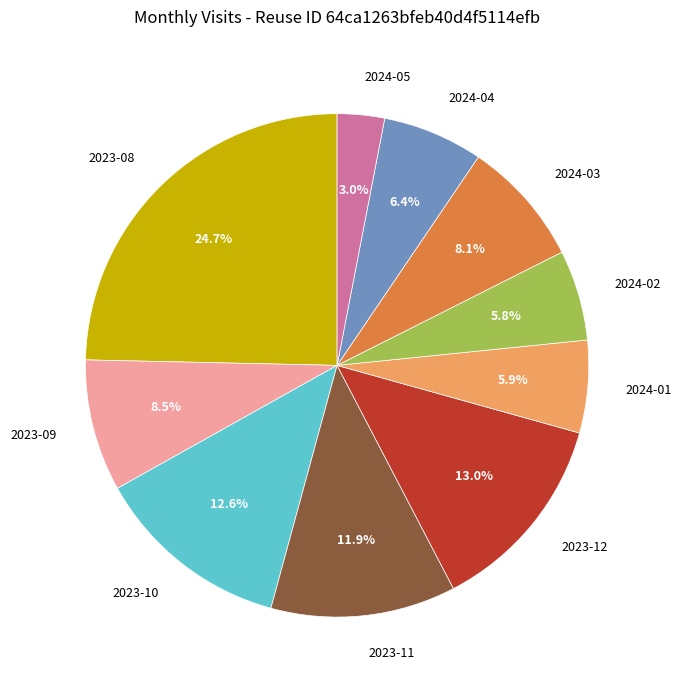

Approximately how many times larger is the value at 2024-02 compared to 2023-12?

0.4